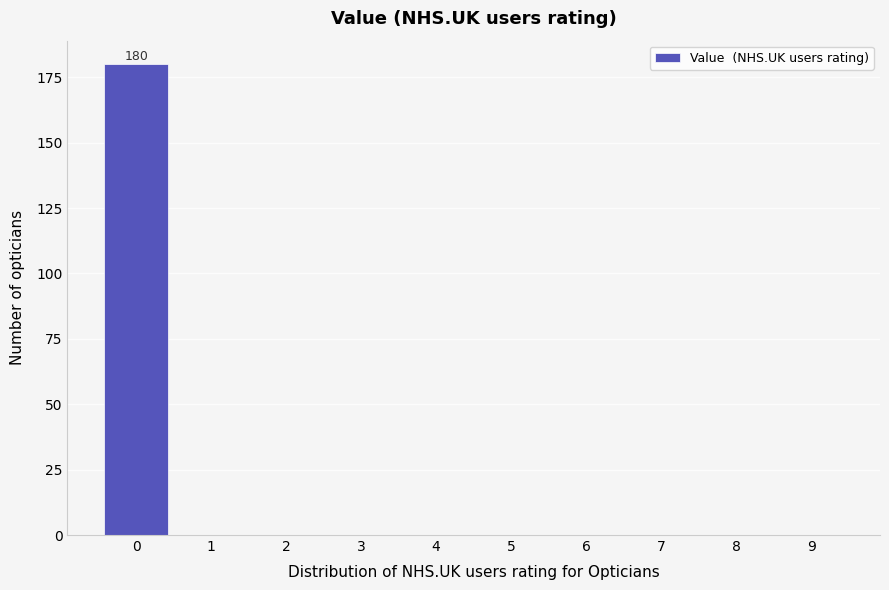

Reading left to right, list all the values displayed in this chart.

0=180	1=0	2=0	3=0	4=0	5=0	6=0	7=0	8=0	9=0